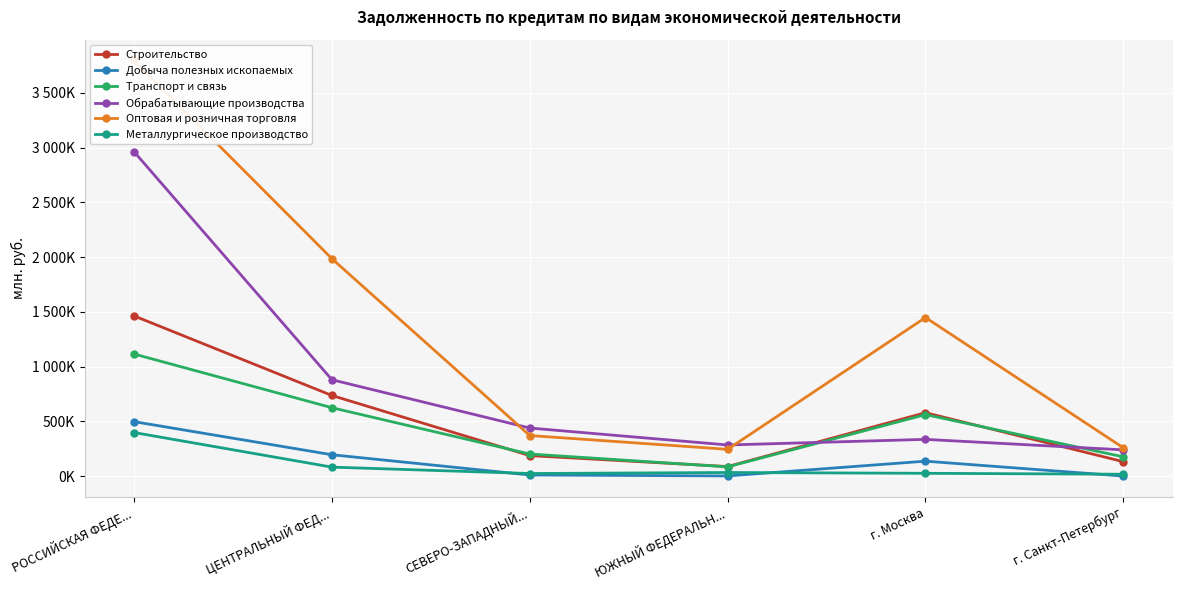

At РОССИЙСКАЯ ФЕДЕ..., list the series in order from smallest to largest.

Металлургическое производство, Добыча полезных ископаемых, Транспорт и связь, Строительство, Обрабатывающие производства, Оптовая и розничная торговля